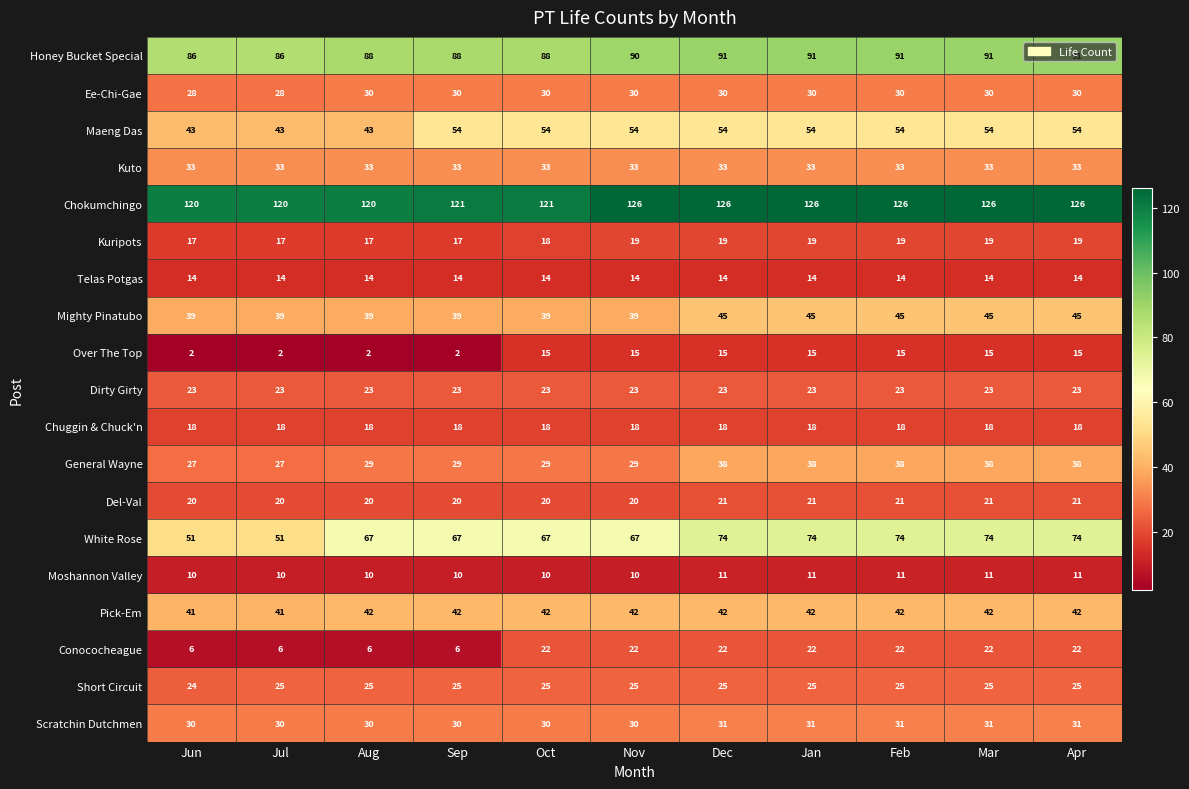

Read the Telas Potgas value at Jul.

14